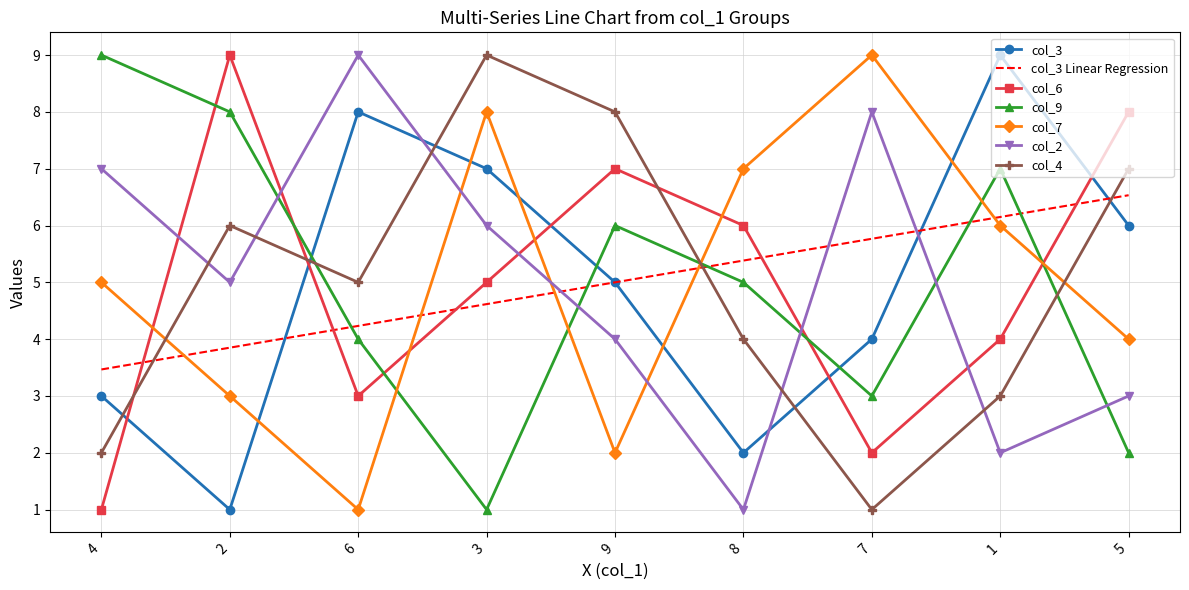

At which category is the sum across all series the highest?

3